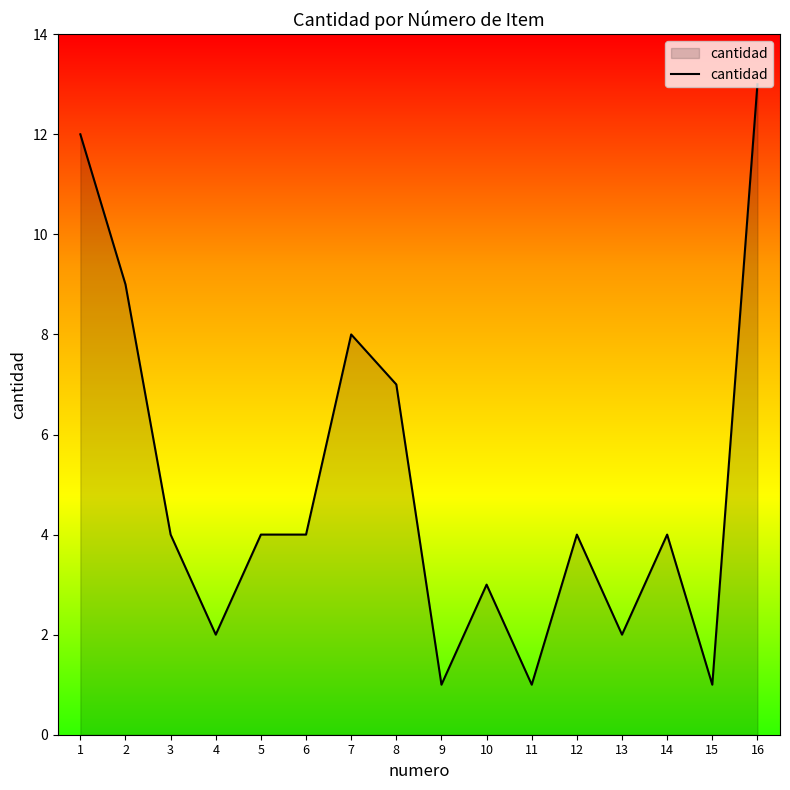

Reading left to right, transcribe all the data shown in this chart.

1=12	2=9	3=4	4=2	5=4	6=4	7=8	8=7	9=1	10=3	11=1	12=4	13=2	14=4	15=1	16=13